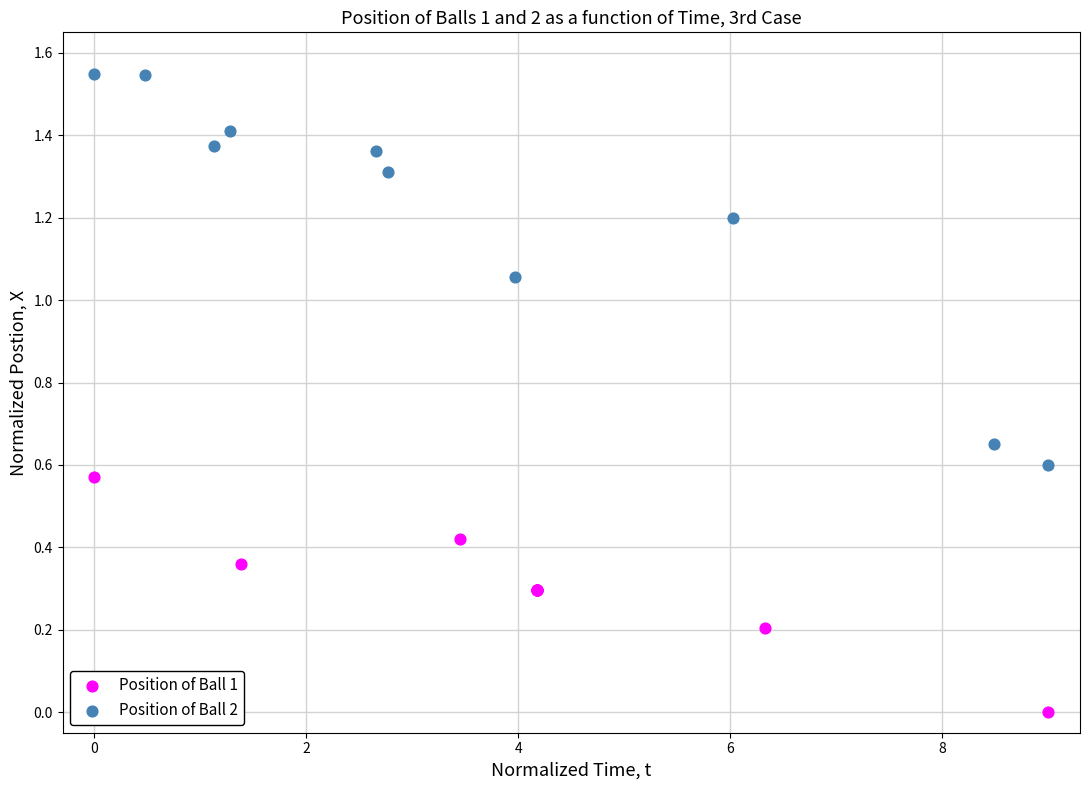

Which series contains the highest Y value?

Position of Ball 2